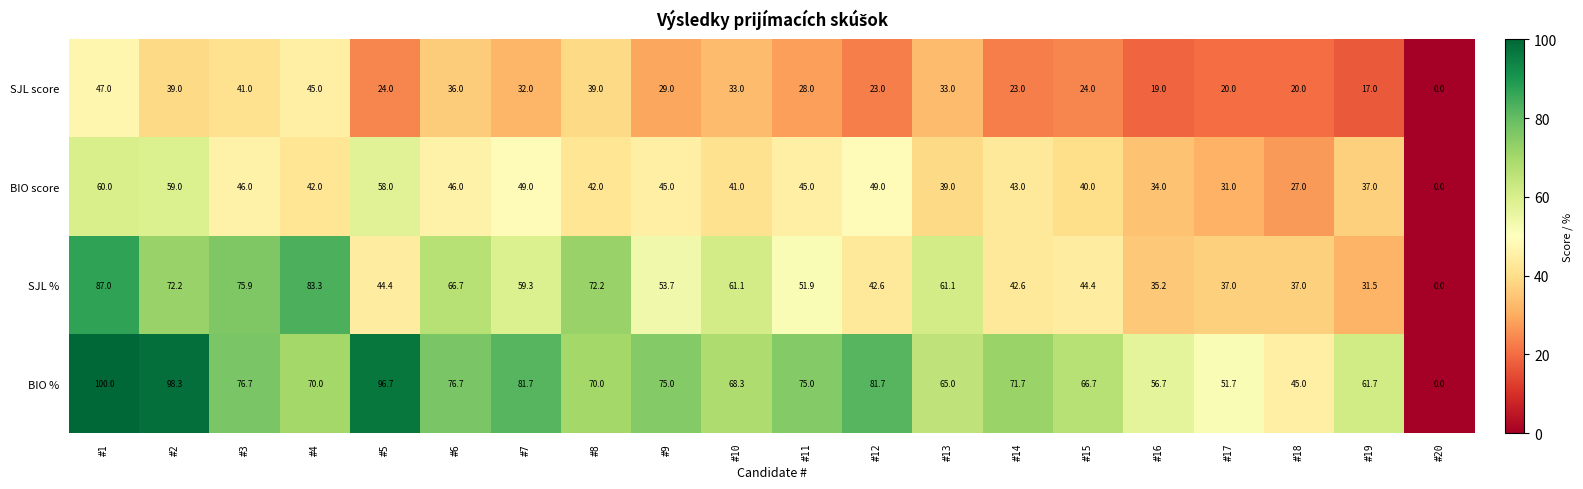

What is the difference between the highest and lowest values at #1?

53.0